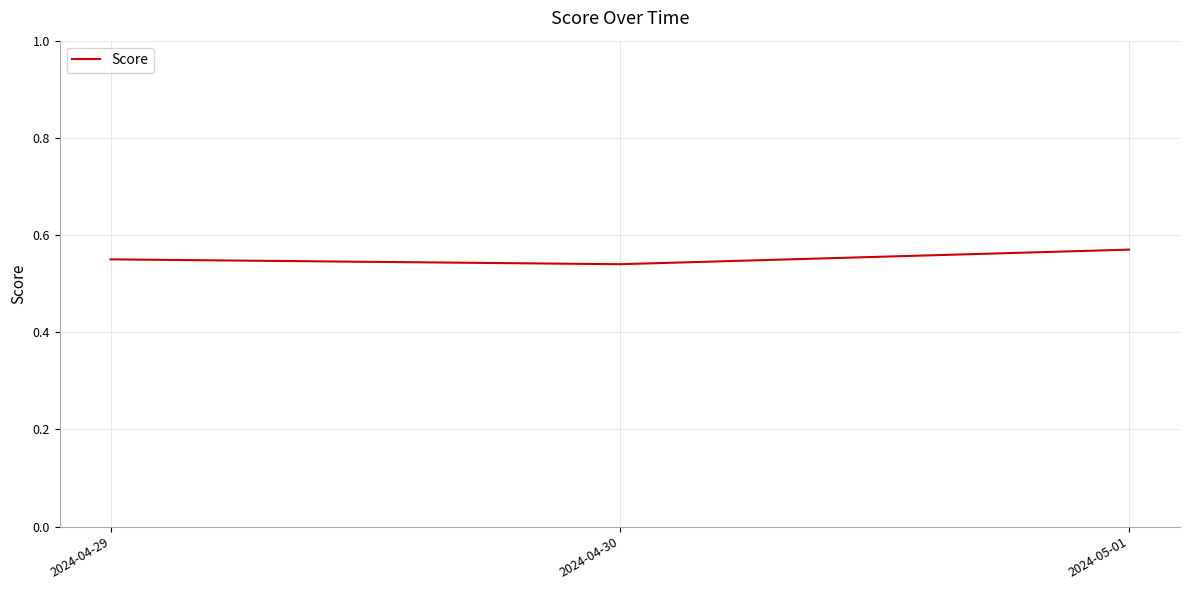

Where is the data nearest to the value 0?

2024-04-30